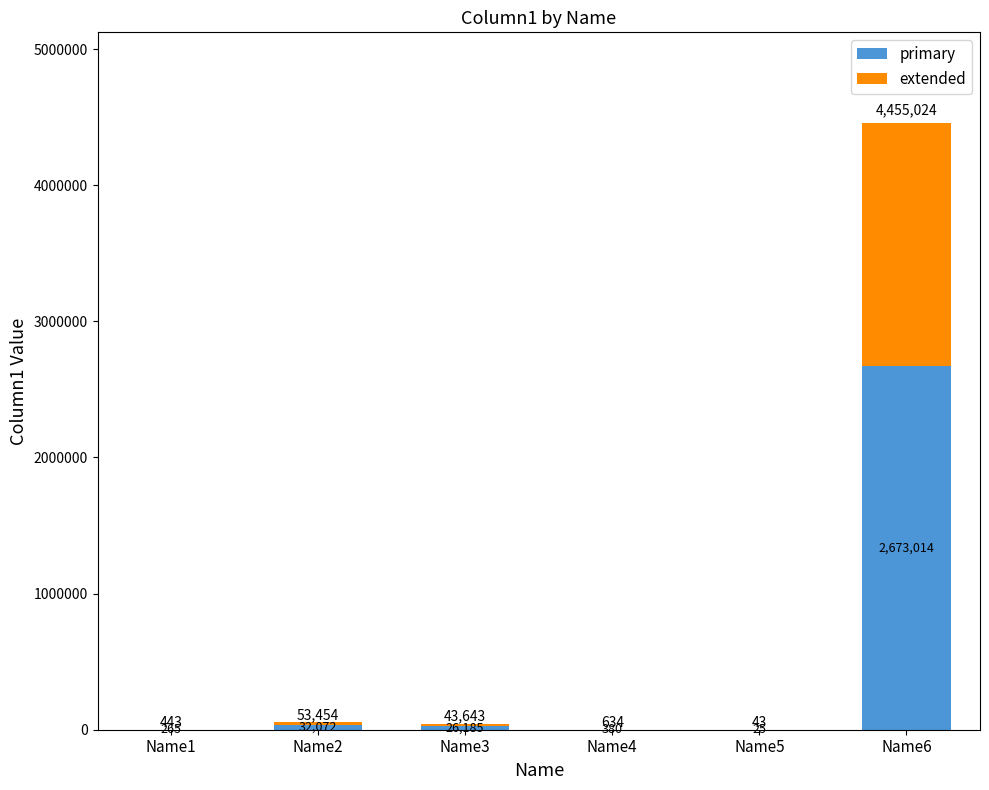

Are the bars grouped side by side (vs. stacked)?

No